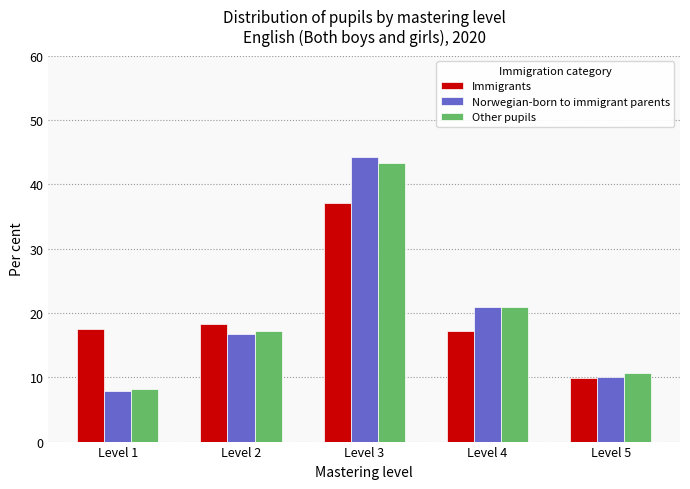

At how many categories does at least one series exceed 15?

4